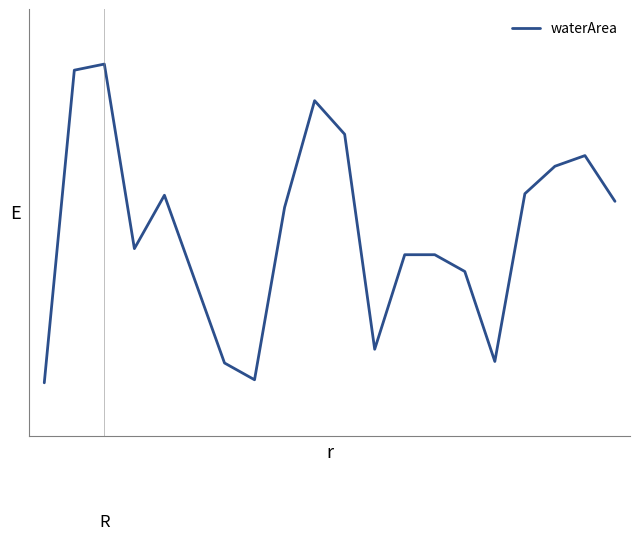

Does the chart have visible grid lines?

No